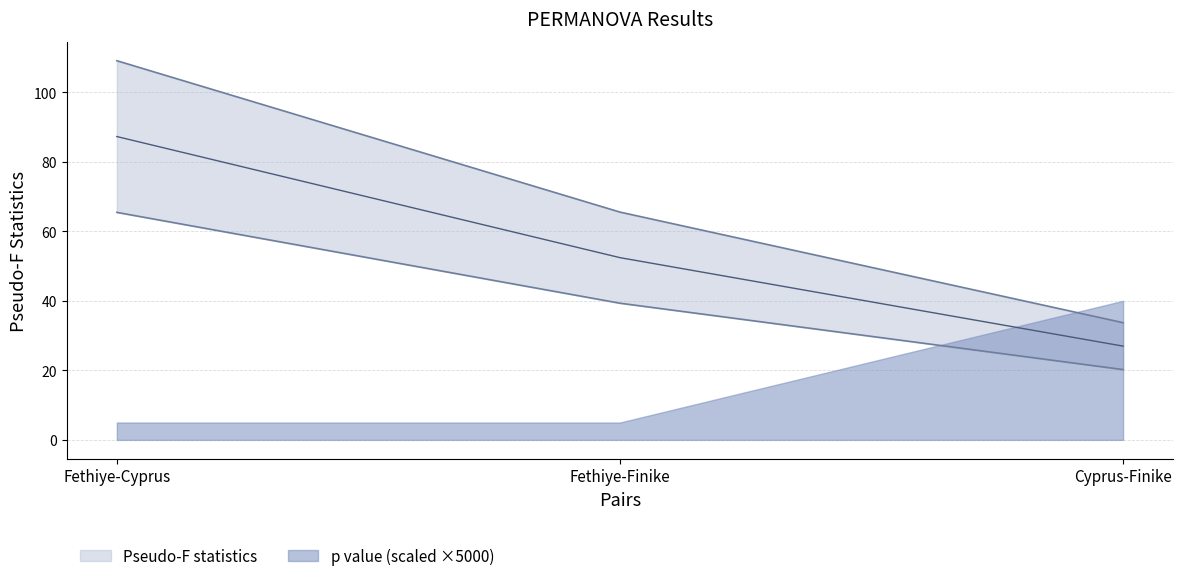

What position from the left is Cyprus-Finike?

3